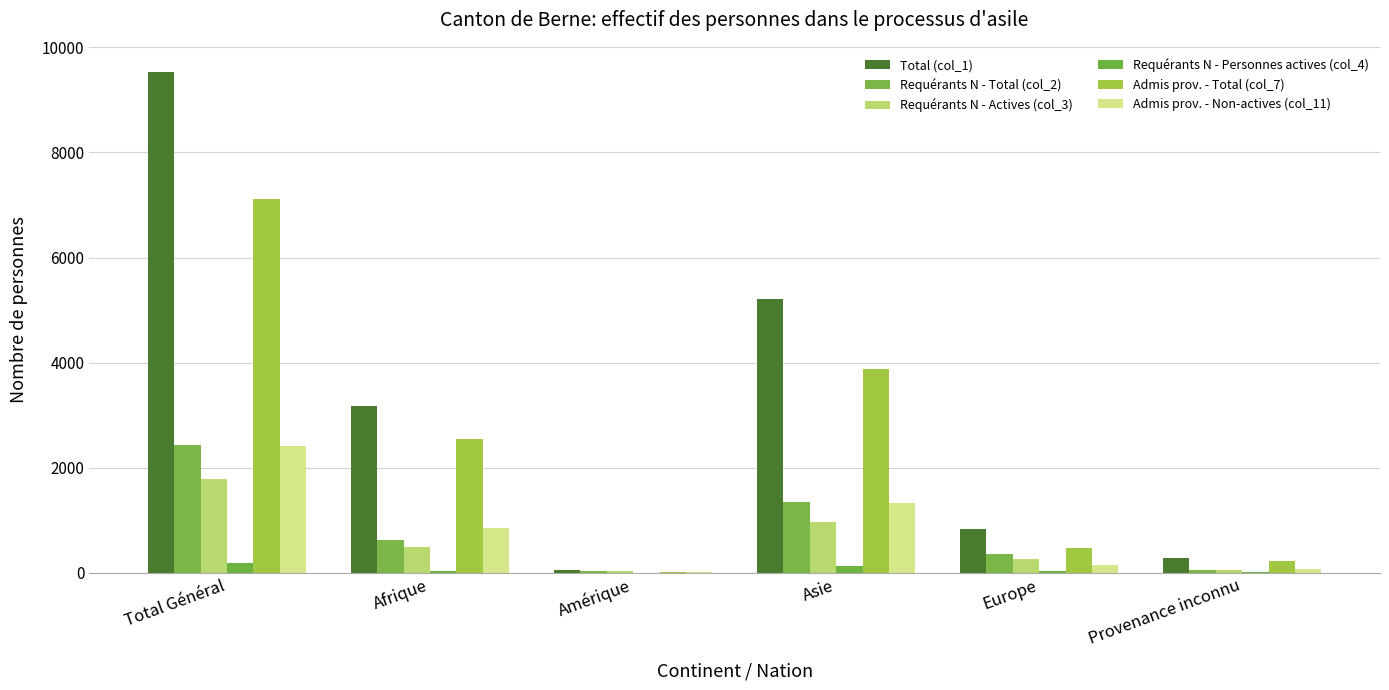

Between Total Général and Amérique, which is larger?

Total Général